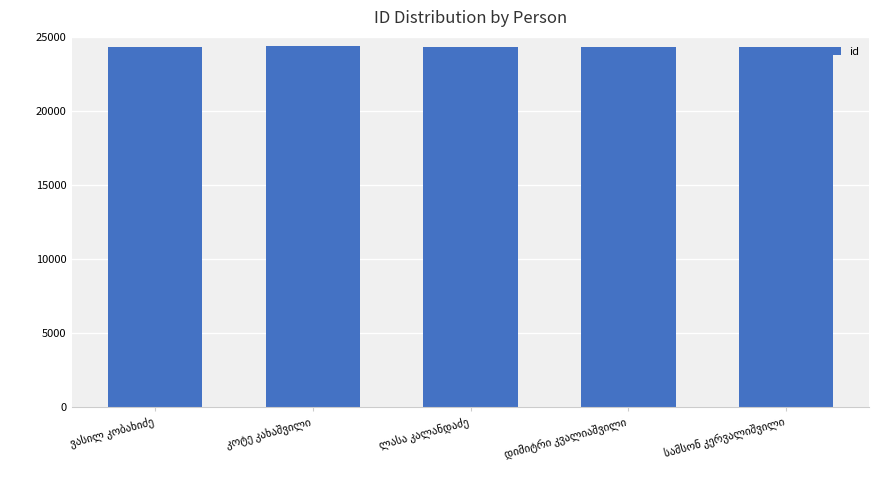

What is the greatest value displayed?

24362